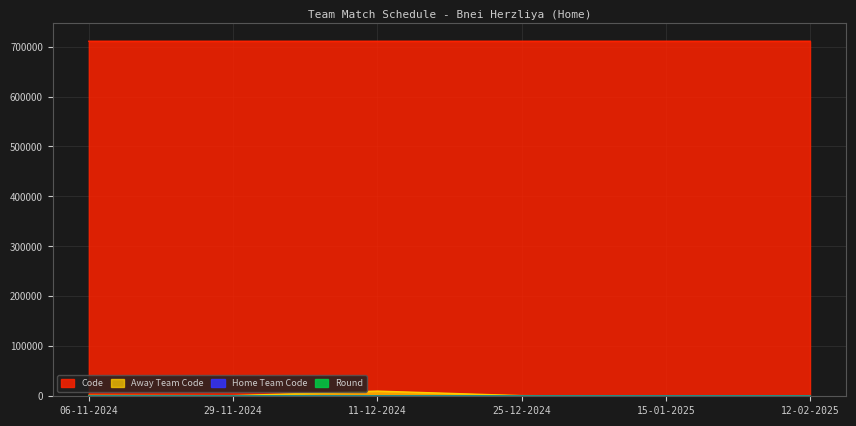

Which series has the largest total across all categories?

Code